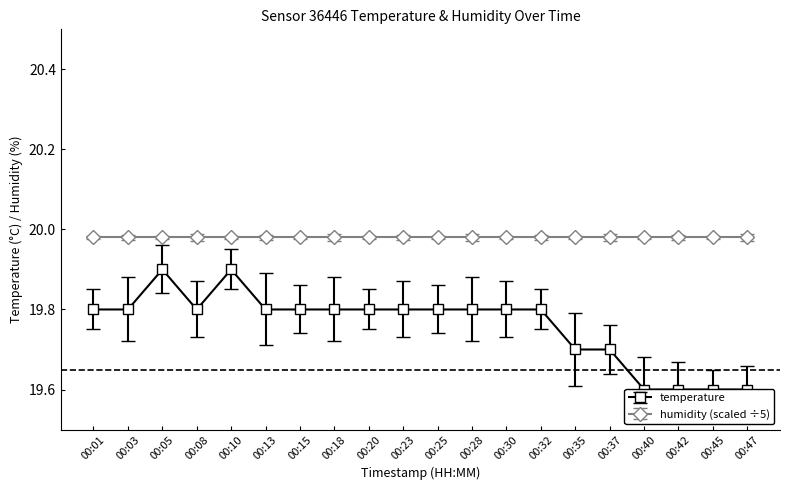

True or false: the data shows 11.7 at 00:42.

False